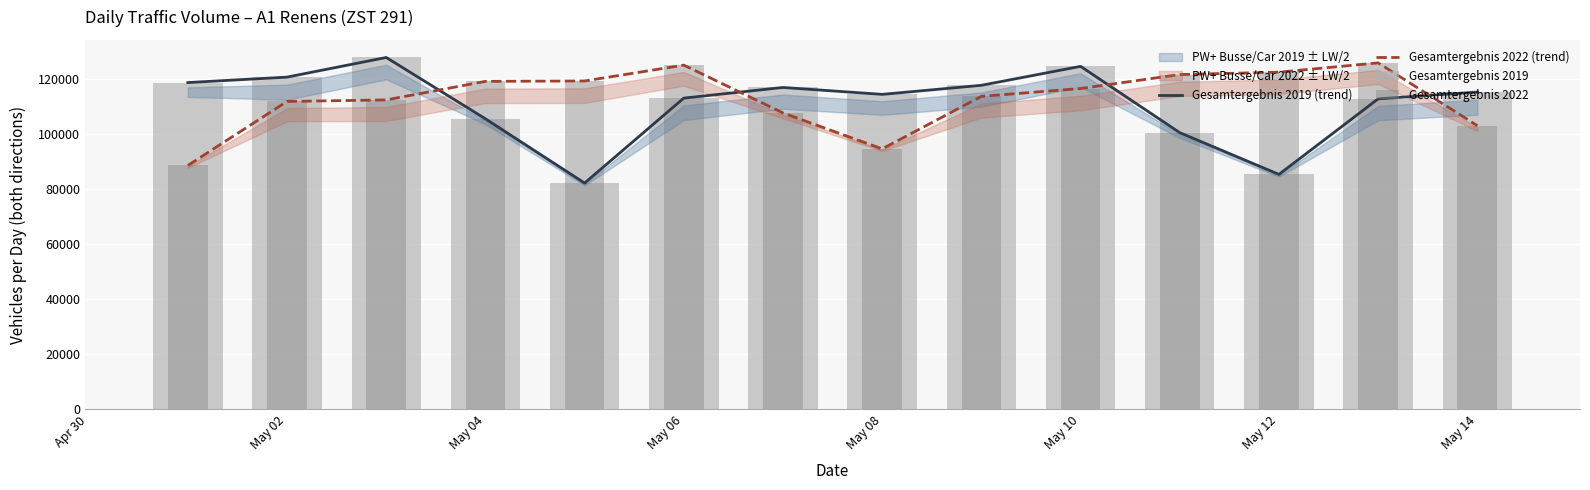

Which series has the largest total across all categories?

Gesamtergebnis 2022 (trend)